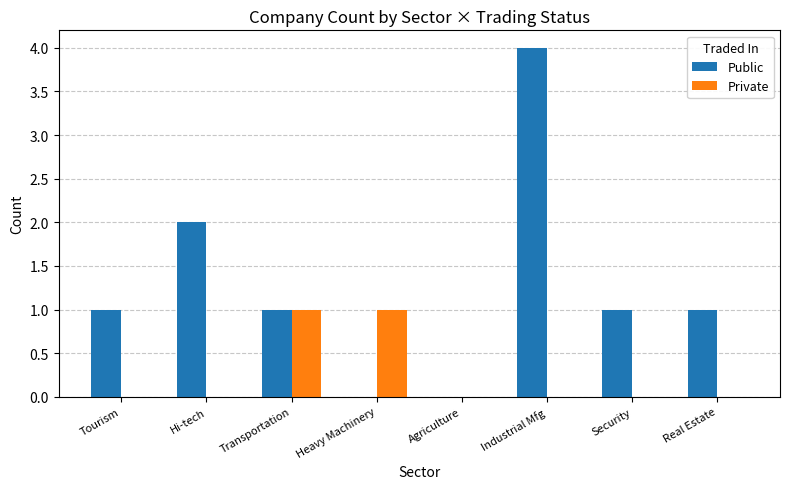

True or false: Public has a value of -2 at Agriculture.

False